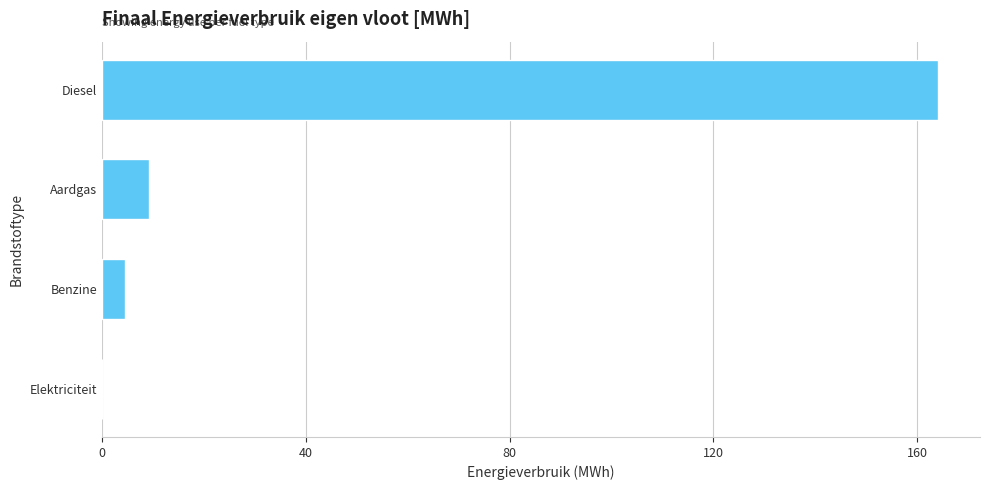

What value does the data have at Benzine?

4.5